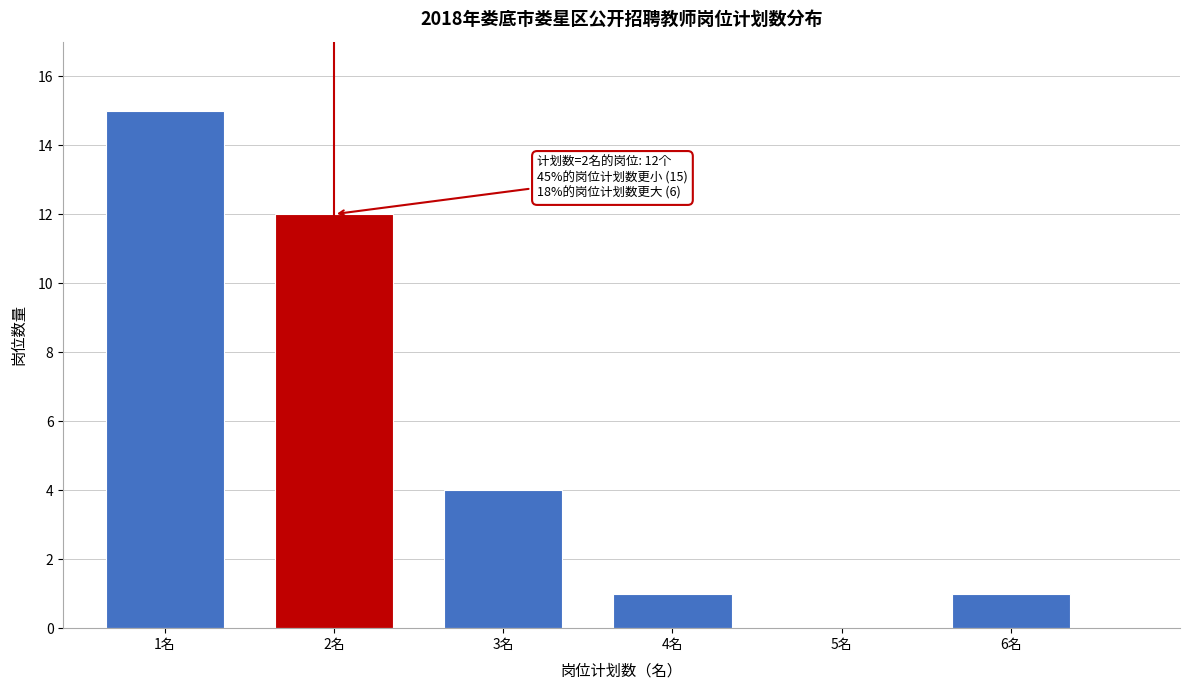

Reading left to right, list all the values displayed in this chart.

1名=15	2名=12	3名=4	4名=1	5名=0	6名=1